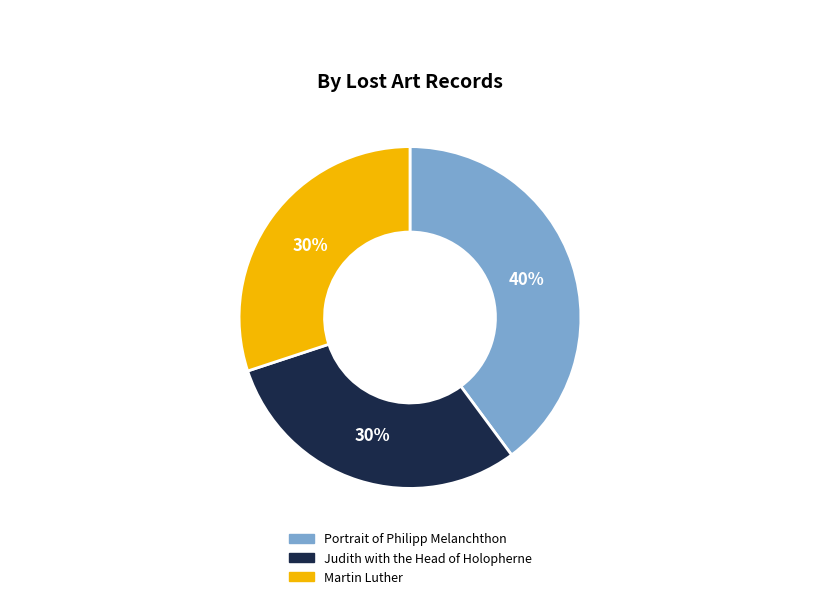

How many segments does this pie chart have?

3